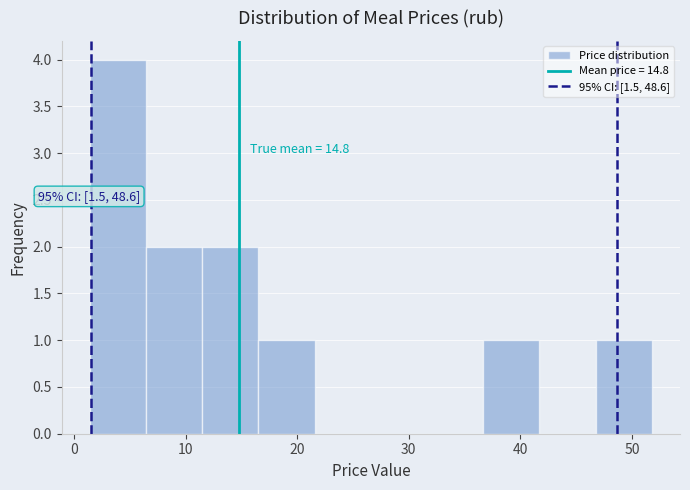

Over which range of the x-axis is the bar tallest?

1 to 6